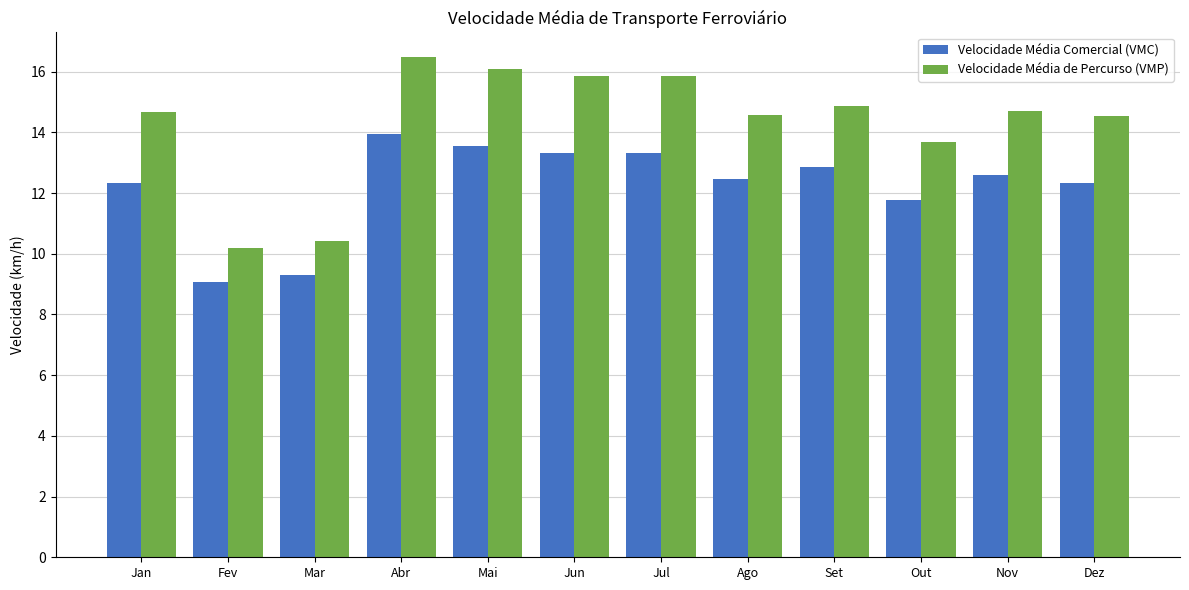

List the series in order of their peak value, highest first.

Velocidade Média de Percurso (VMP), Velocidade Média Comercial (VMC)